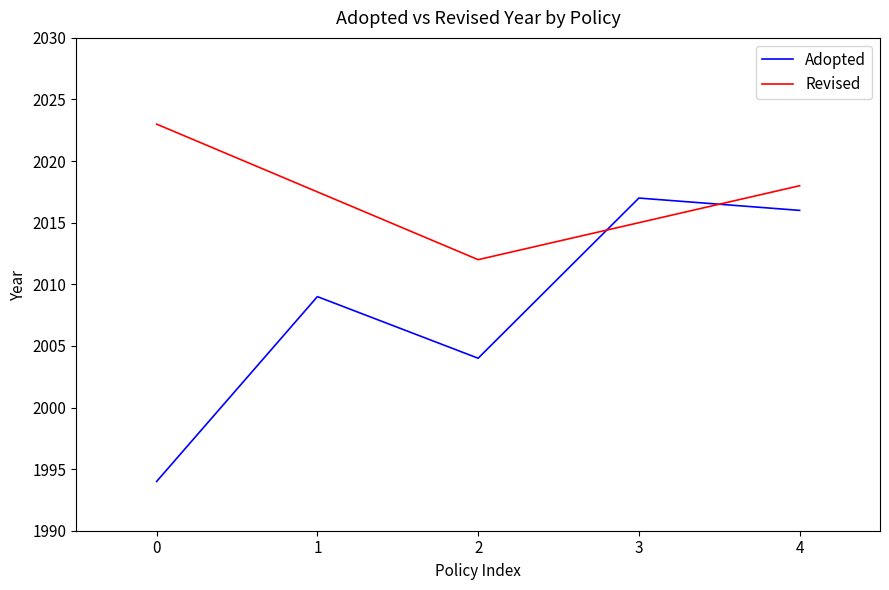

Is it true that Adopted equals 3345 at 4?

False